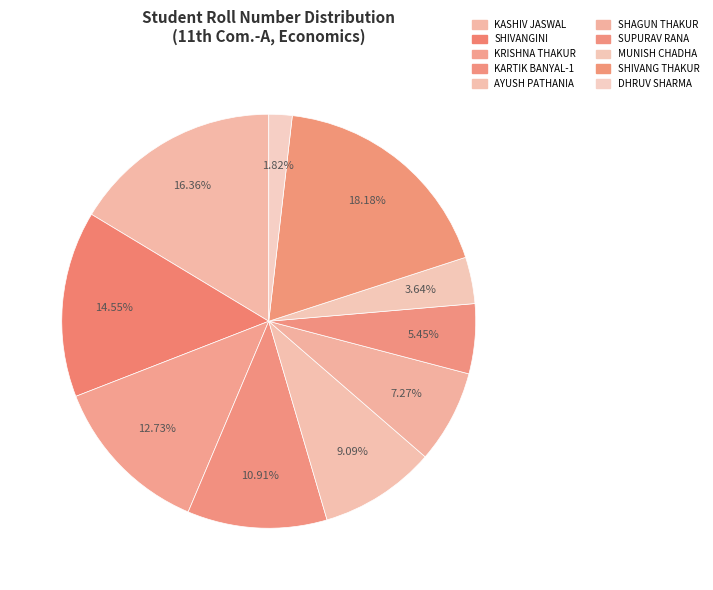

To the nearest percent, what portion does SHIVANG THAKUR represent?

18%